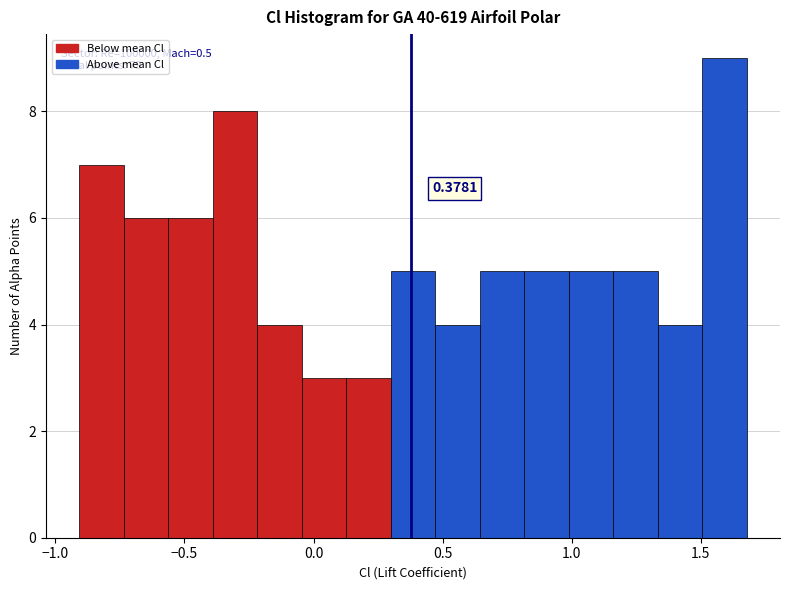

Read against the x-axis, roughly where is the centre of the tallest bar?

1.60